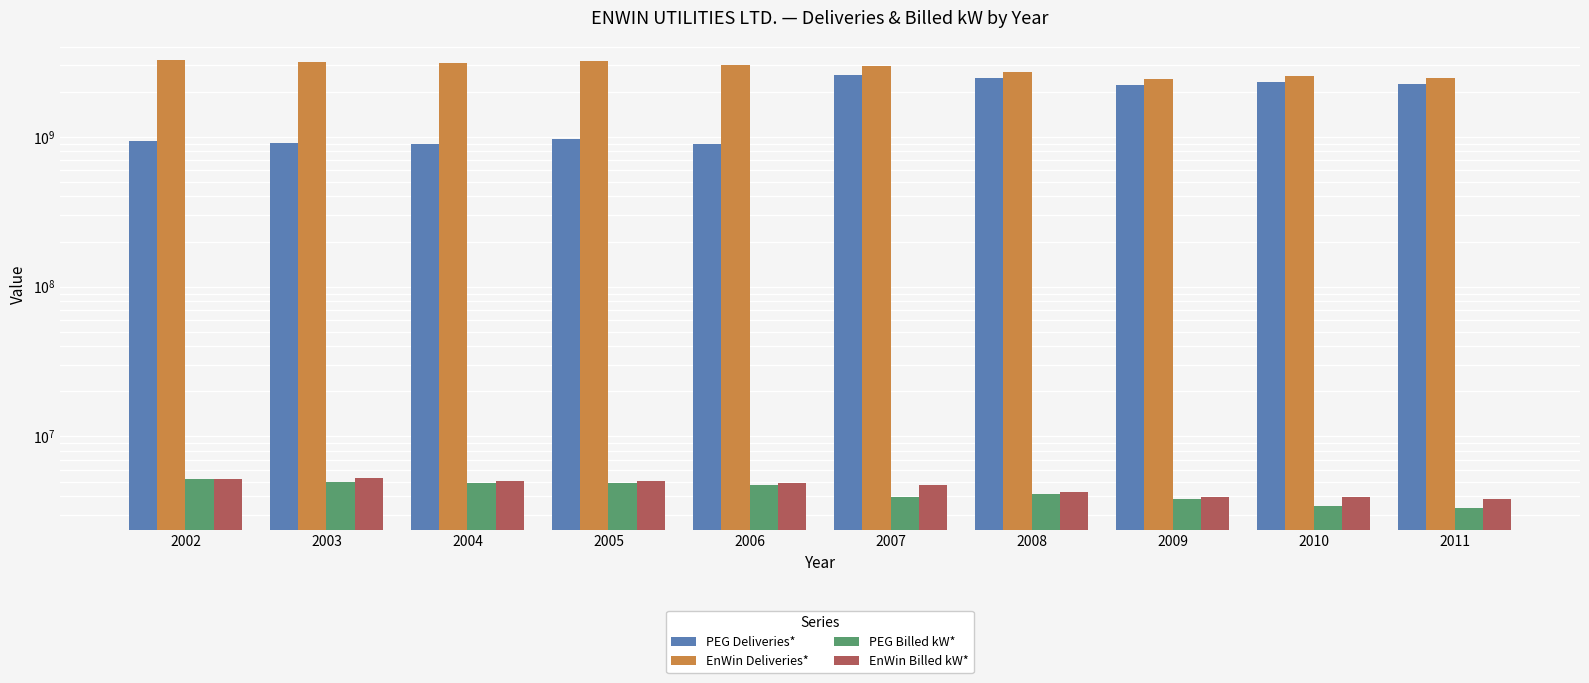

How many bars are there in each group?

4